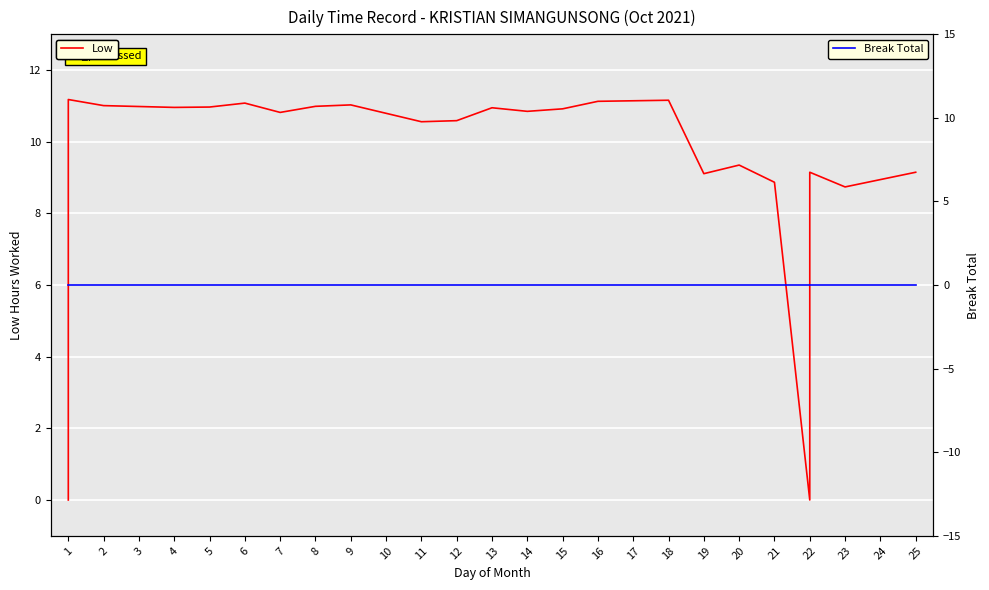

Is it true that Low equals 2.6 at 20?

False